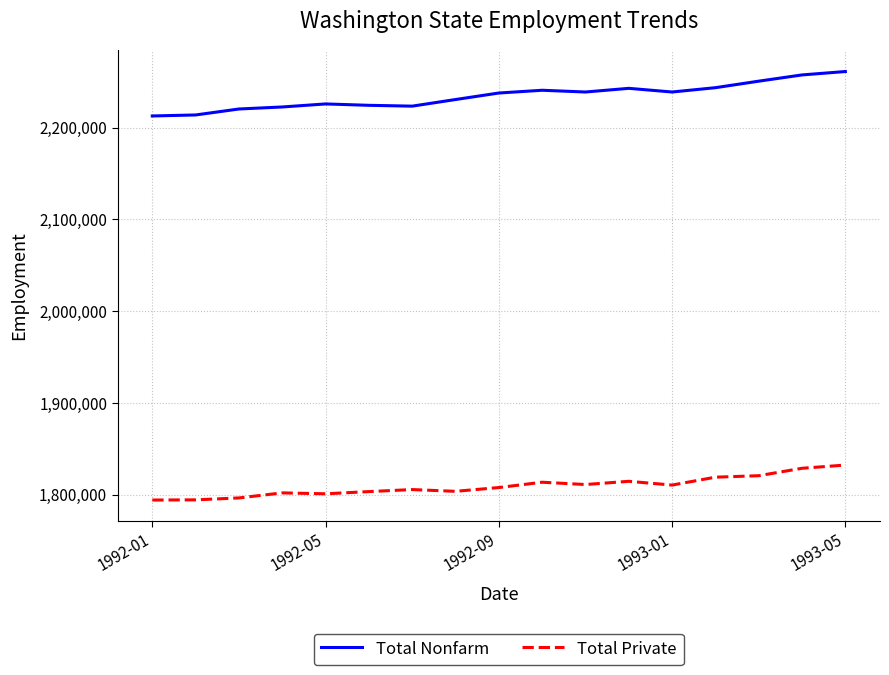

List the series in order of their peak value, highest first.

Total Nonfarm, Total Private